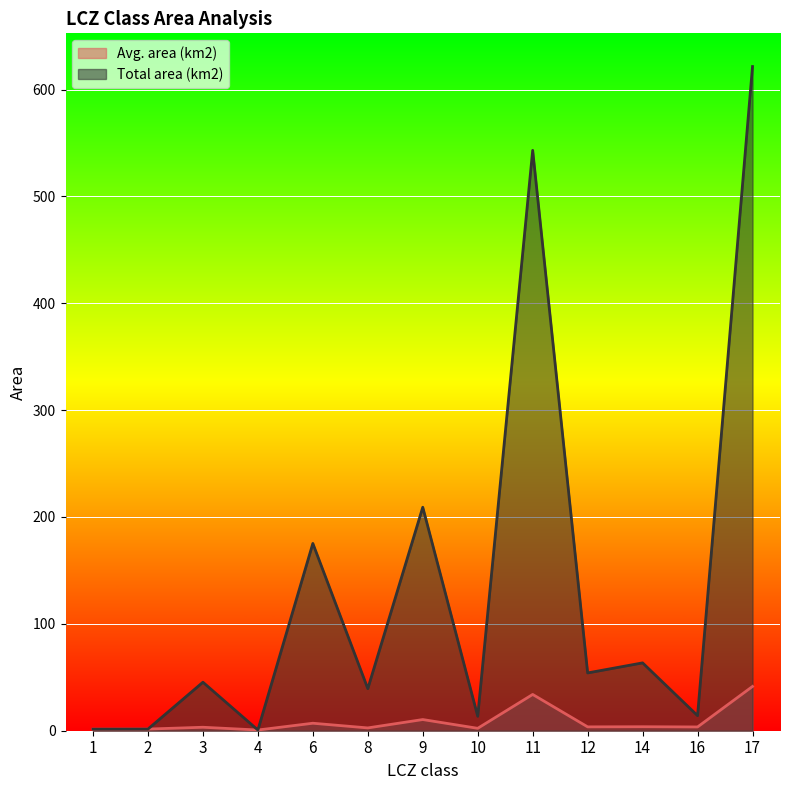

How many values in the Avg. area (km2) series exceed 3?

8